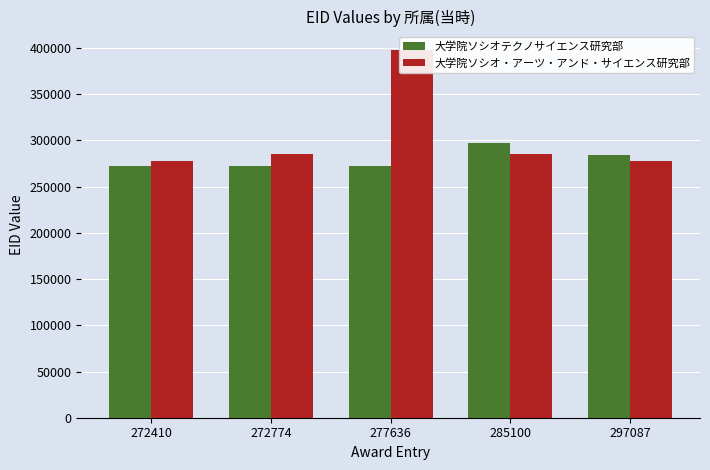

What is the average value of the 大学院ソシオ・アーツ・アンド・サイエンス研究部 series?

304668